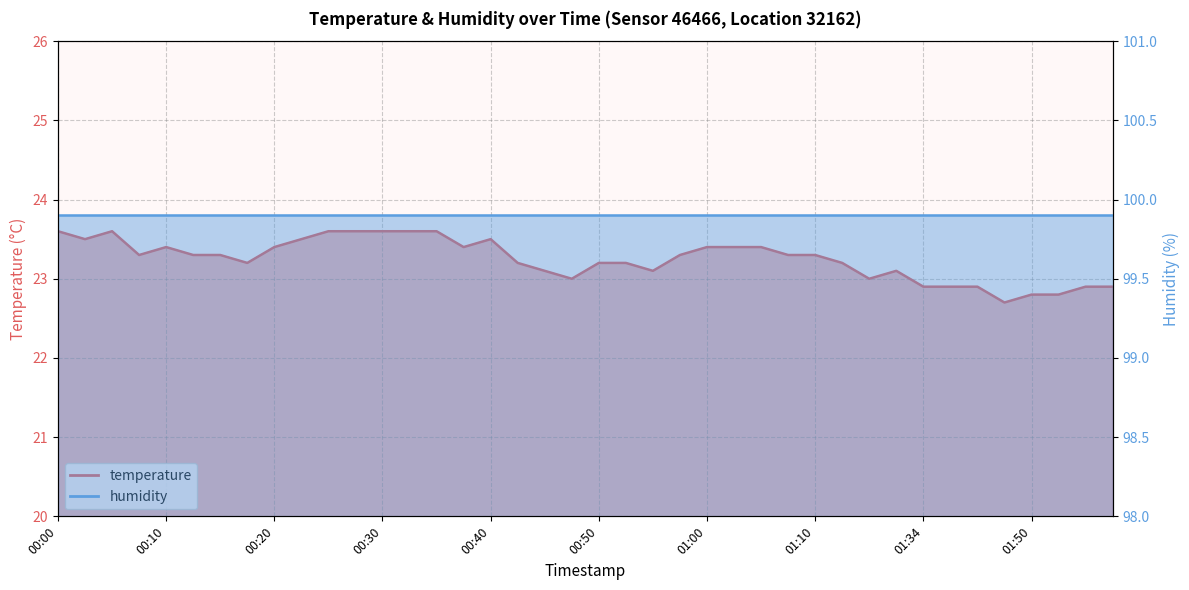

Rank the categories by value from lowest to highest.

01:47, 01:50, 01:53, 01:34, 01:36, 01:39, 01:55, 01:58, 00:48, 01:26, 00:45, 00:55, 01:31, 00:18, 00:43, 00:50, 00:53, 01:13, 00:08, 00:13, 00:15, 00:58, 01:07, 01:10, 00:10, 00:20, 00:38, 01:00, 01:03, 01:05, 00:03, 00:23, 00:40, 00:00, 00:05, 00:25, 00:28, 00:30, 00:33, 00:35